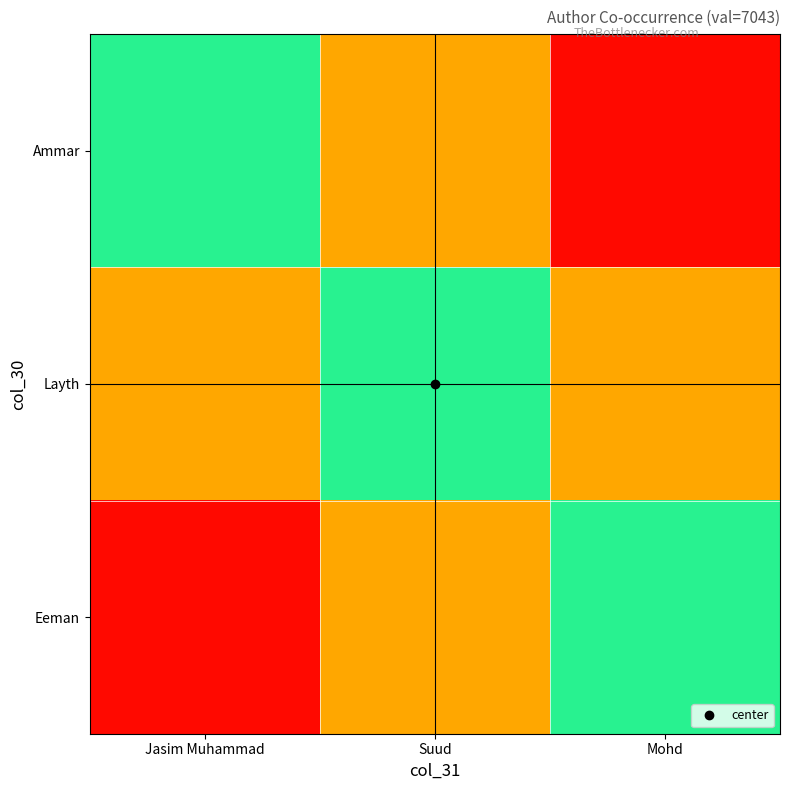

At how many categories does at least one series exceed 5784?

3